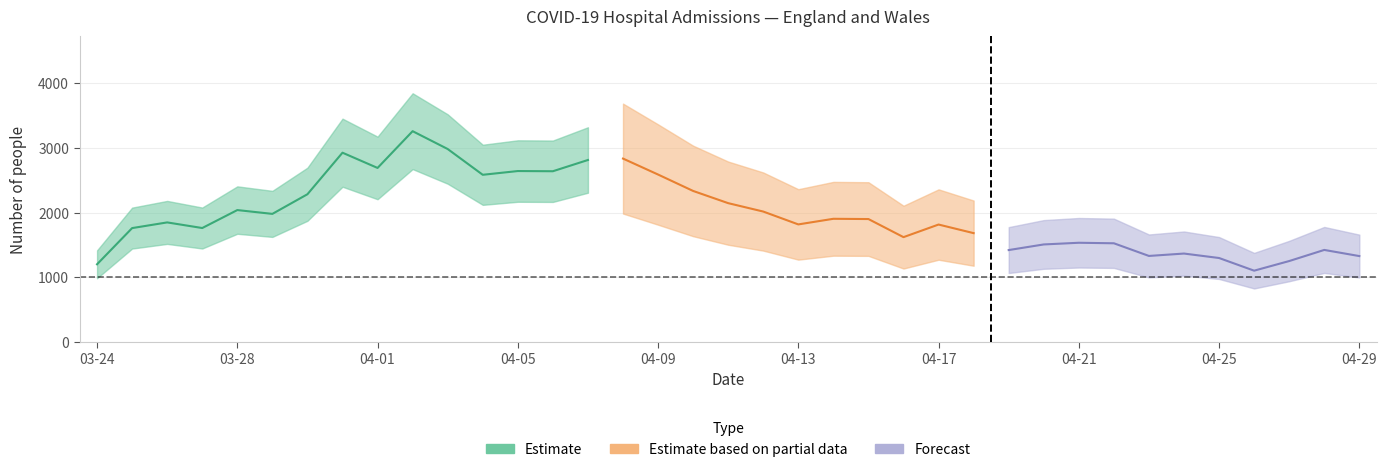

How many data points are less than 1848?

18